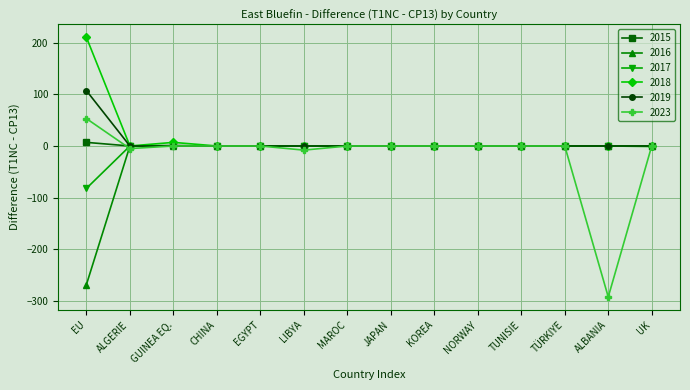

Which series has the widest spread of values?

2023